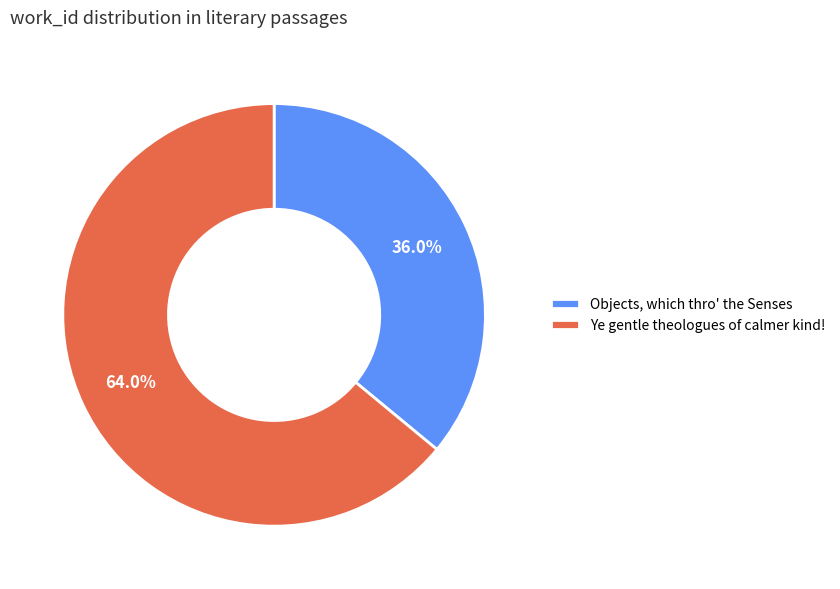

Does Ye gentle theologues of calmer kind! account for over 50% of the chart?

Yes